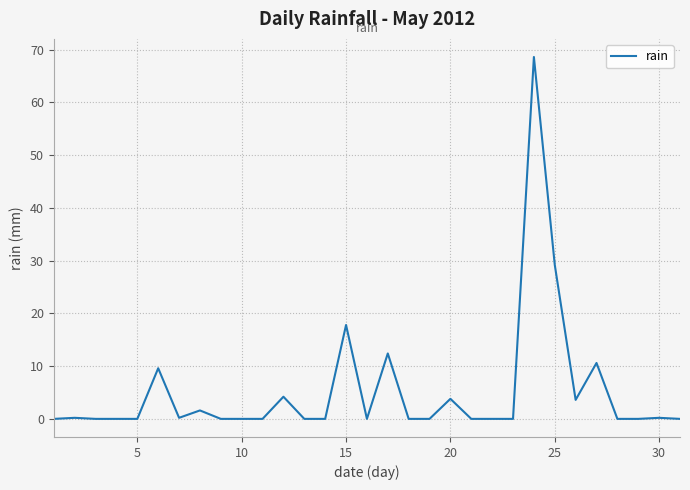

What is the greatest value displayed?

68.6